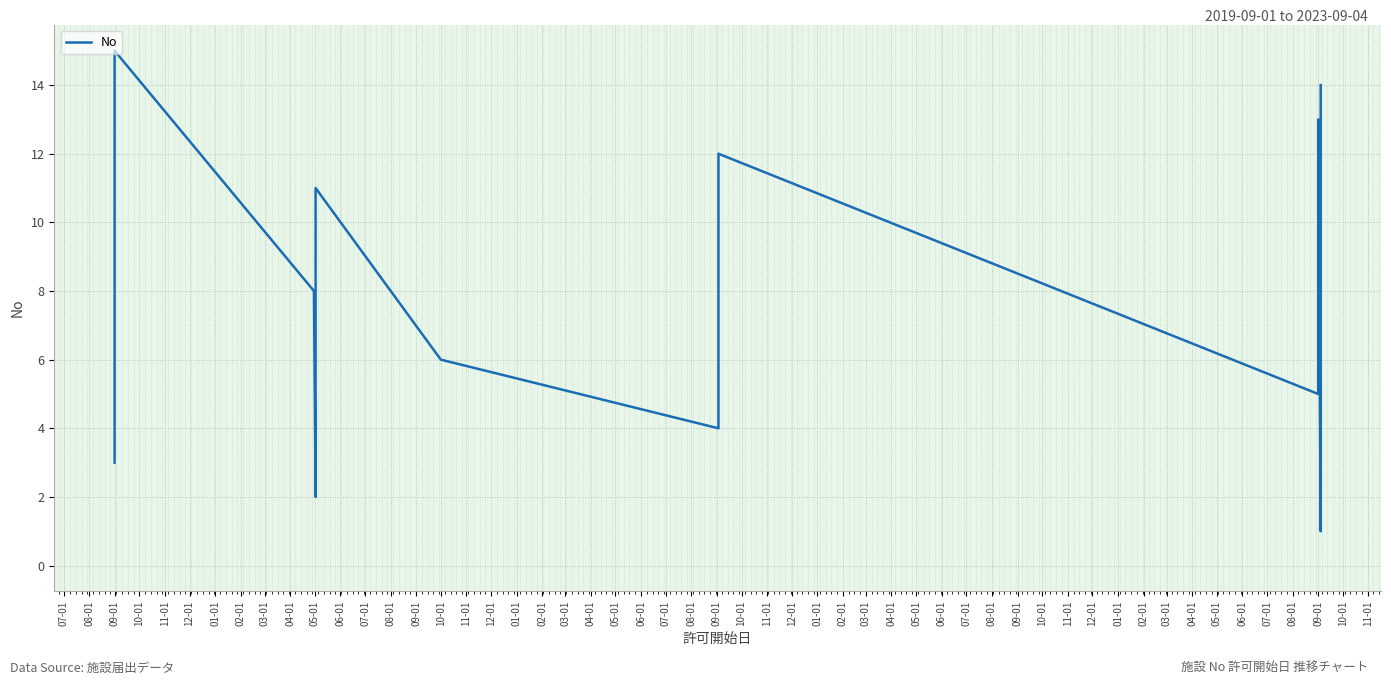

How many lines are shown in the chart?

1